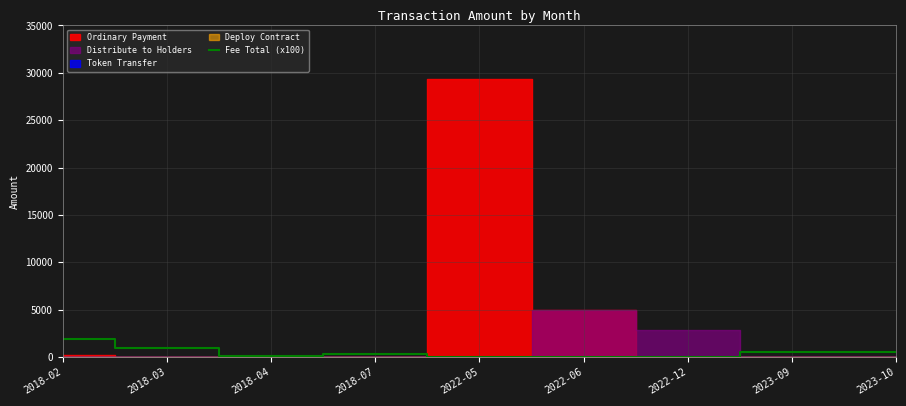

Reading left to right, extract all data points from this chart.

1900.0	1000.0	100.0	300.0	37.0	49.7	54.1	557.0	543.0